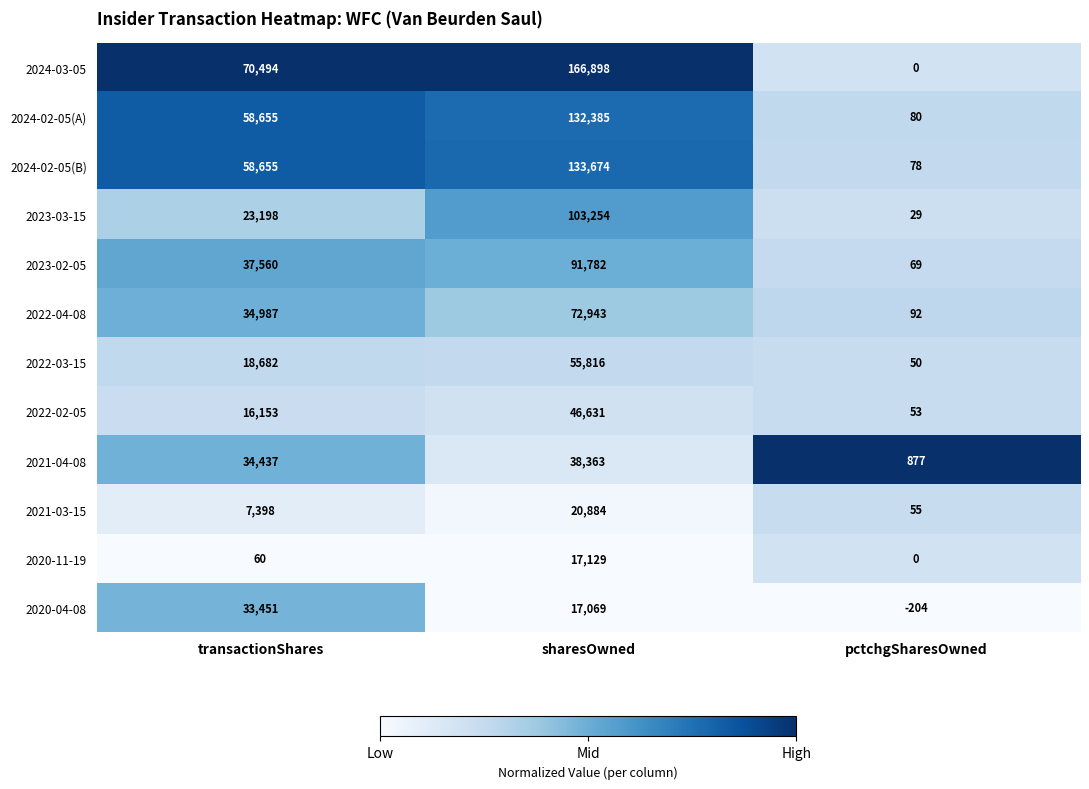

Which series changed the most between sharesOwned and pctchgSharesOwned?

2024-03-05